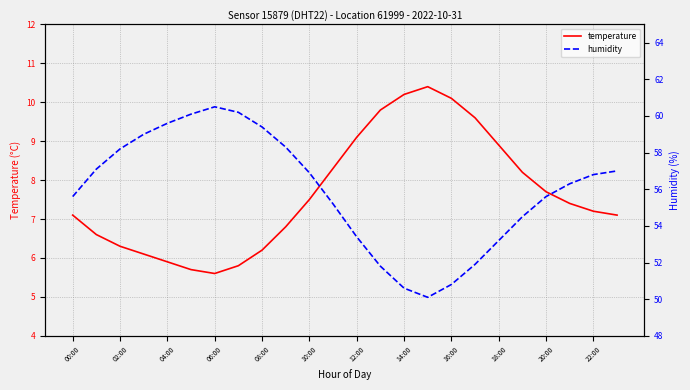

What is the minimum value for temperature?

5.6